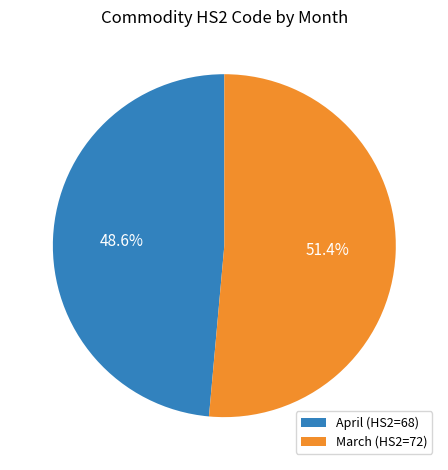

Combined, do April and March account for over 50%?

Yes